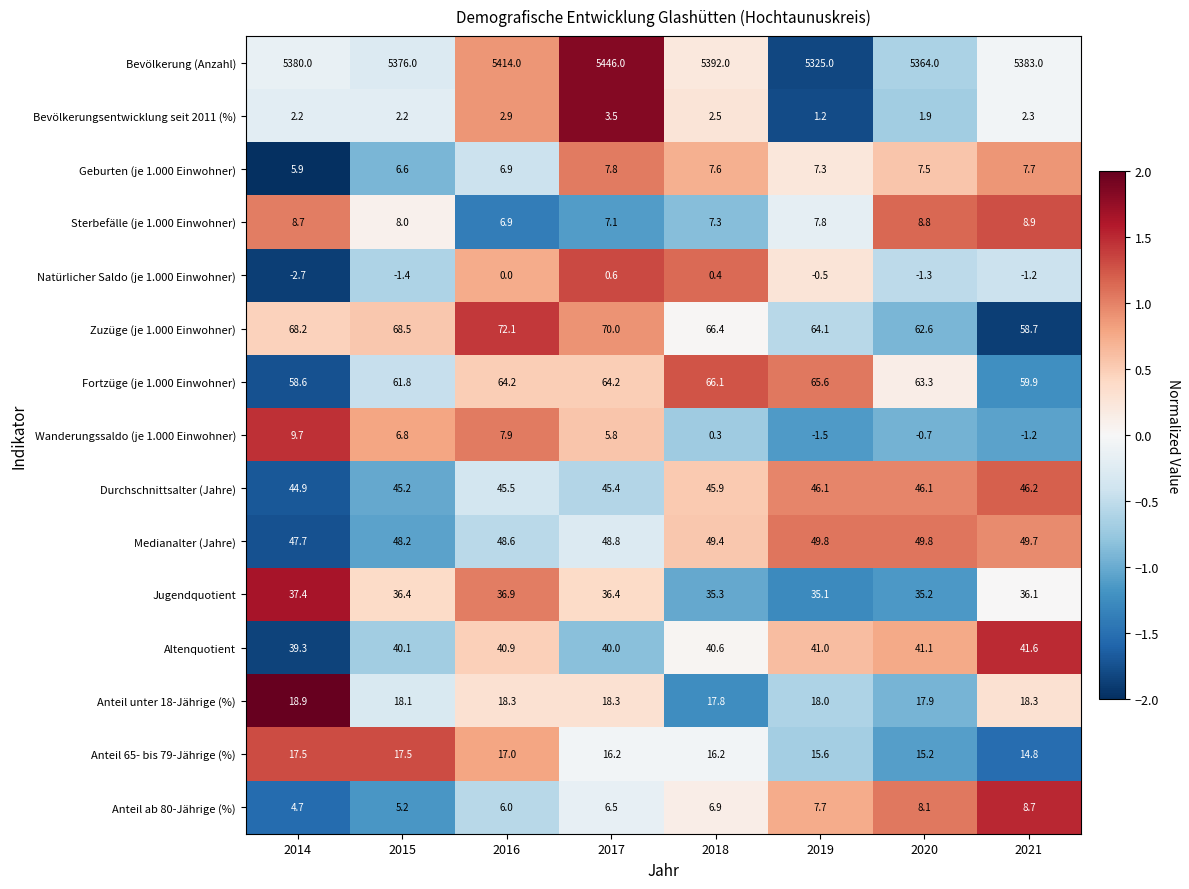

Which series has the largest total across all categories?

Bevölkerung (Anzahl)